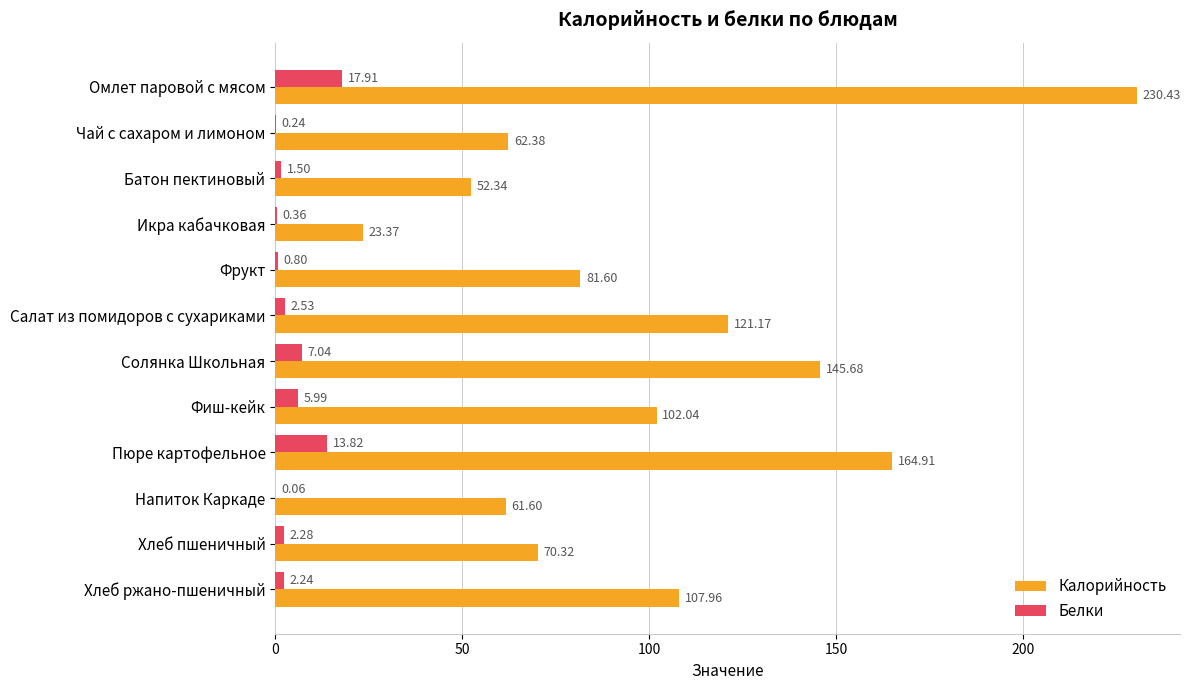

Which category has the highest value in the Белки series?

Омлет паровой с мясом